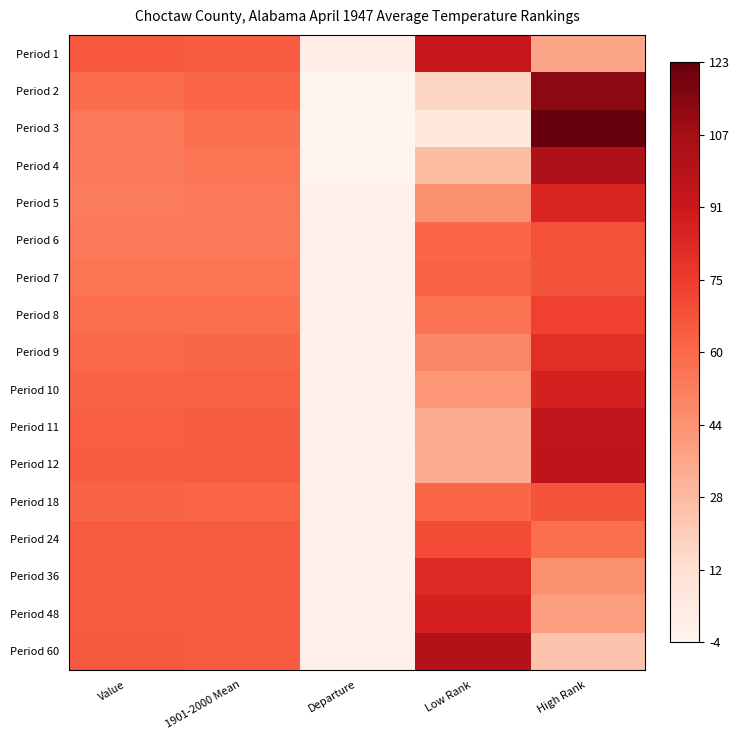

Between Value and Departure, which is larger?

Value